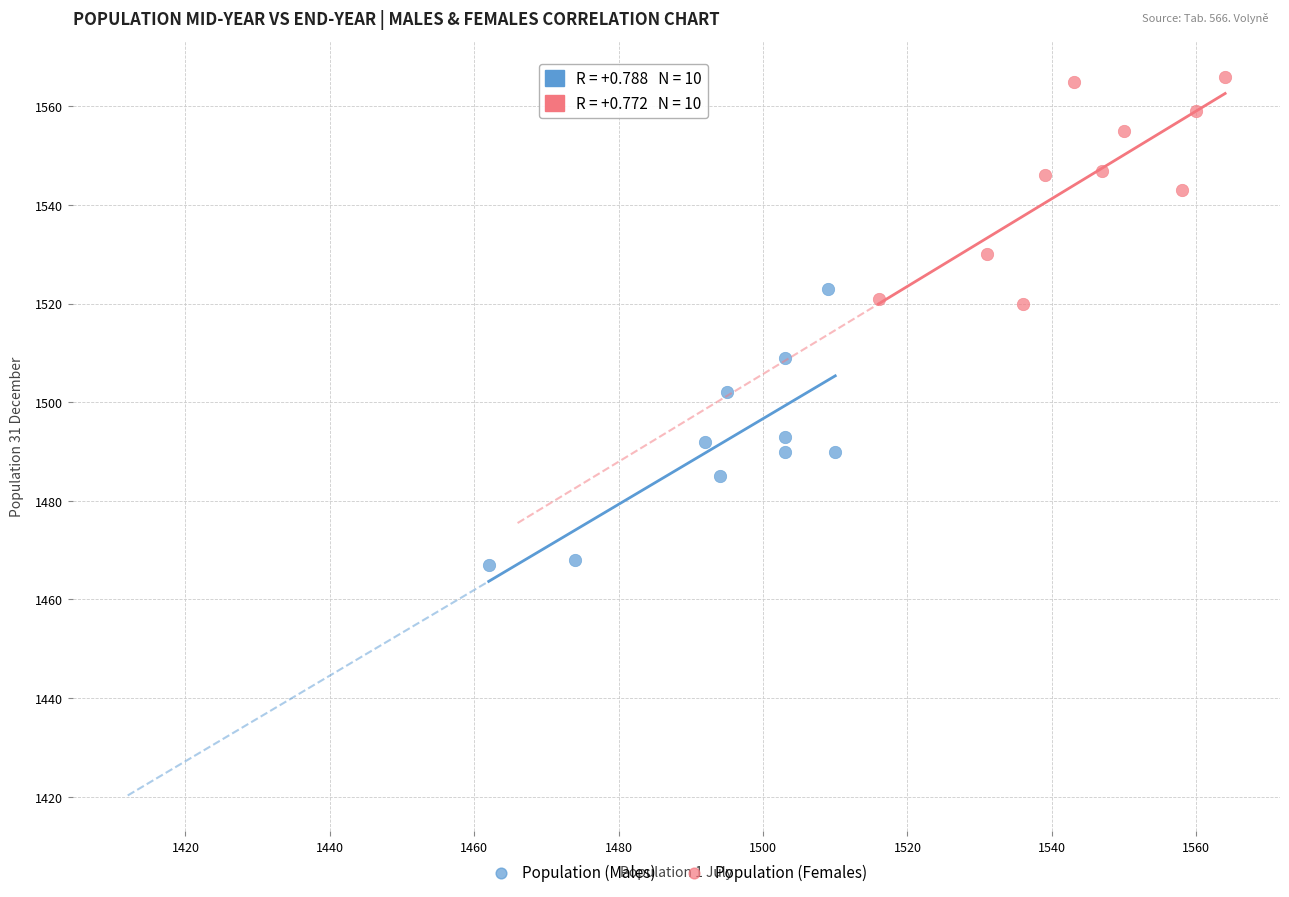

Which series reaches the maximum Y coordinate?

Population (Females)